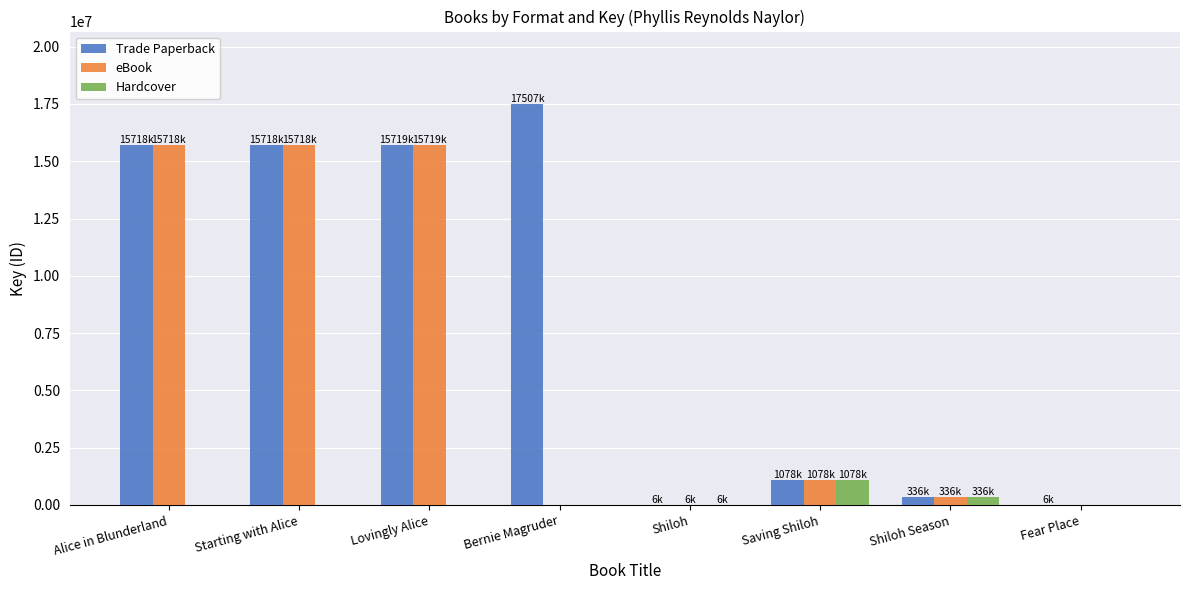

What are all the series names shown in the legend?

Trade Paperback, eBook, Hardcover